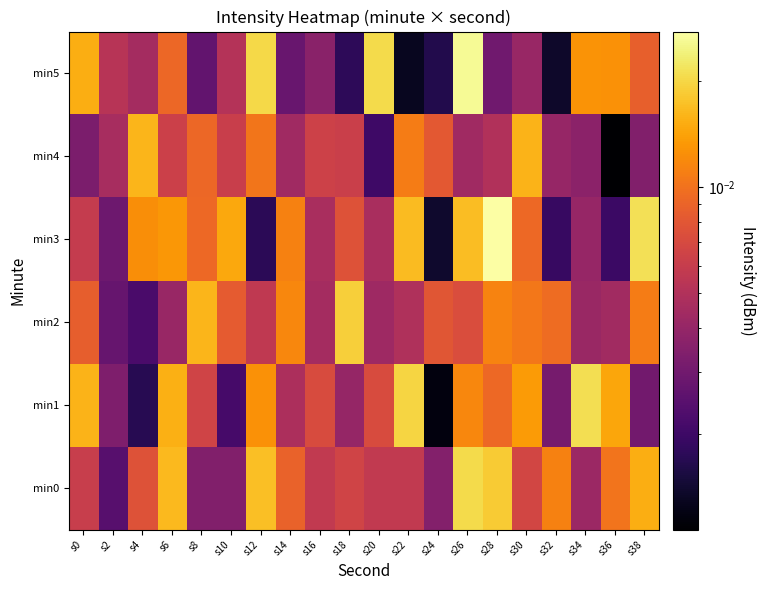

Reading left to right, extract all data points from this chart.

min0: s0=0.0	s2=0.0	s4=0.0	s6=0.0	s8=0.0	s10=0.0	s12=0.0	s14=0.0	s16=0.0	s18=0.0	s20=0.0	s22=0.0	s24=0.0	s26=0.0	s28=0.0	s30=0.0	s32=0.0	s34=0.0	s36=0.0	s38=0.0
min1: s0=0.0	s2=0.0	s4=0.0	s6=0.0	s8=0.0	s10=0.0	s12=0.0	s14=0.0	s16=0.0	s18=0.0	s20=0.0	s22=0.0	s24=0.0	s26=0.0	s28=0.0	s30=0.0	s32=0.0	s34=0.0	s36=0.0	s38=0.0
min2: s0=0.0	s2=0.0	s4=0.0	s6=0.0	s8=0.0	s10=0.0	s12=0.0	s14=0.0	s16=0.0	s18=0.0	s20=0.0	s22=0.0	s24=0.0	s26=0.0	s28=0.0	s30=0.0	s32=0.0	s34=0.0	s36=0.0	s38=0.0
min3: s0=0.0	s2=0.0	s4=0.0	s6=0.0	s8=0.0	s10=0.0	s12=0.0	s14=0.0	s16=0.0	s18=0.0	s20=0.0	s22=0.0	s24=0.0	s26=0.0	s28=0.0	s30=0.0	s32=0.0	s34=0.0	s36=0.0	s38=0.0
min4: s0=0.0	s2=0.0	s4=0.0	s6=0.0	s8=0.0	s10=0.0	s12=0.0	s14=0.0	s16=0.0	s18=0.0	s20=0.0	s22=0.0	s24=0.0	s26=0.0	s28=0.0	s30=0.0	s32=0.0	s34=0.0	s36=0.0	s38=0.0
min5: s0=0.0	s2=0.0	s4=0.0	s6=0.0	s8=0.0	s10=0.0	s12=0.0	s14=0.0	s16=0.0	s18=0.0	s20=0.0	s22=0.0	s24=0.0	s26=0.0	s28=0.0	s30=0.0	s32=0.0	s34=0.0	s36=0.0	s38=0.0